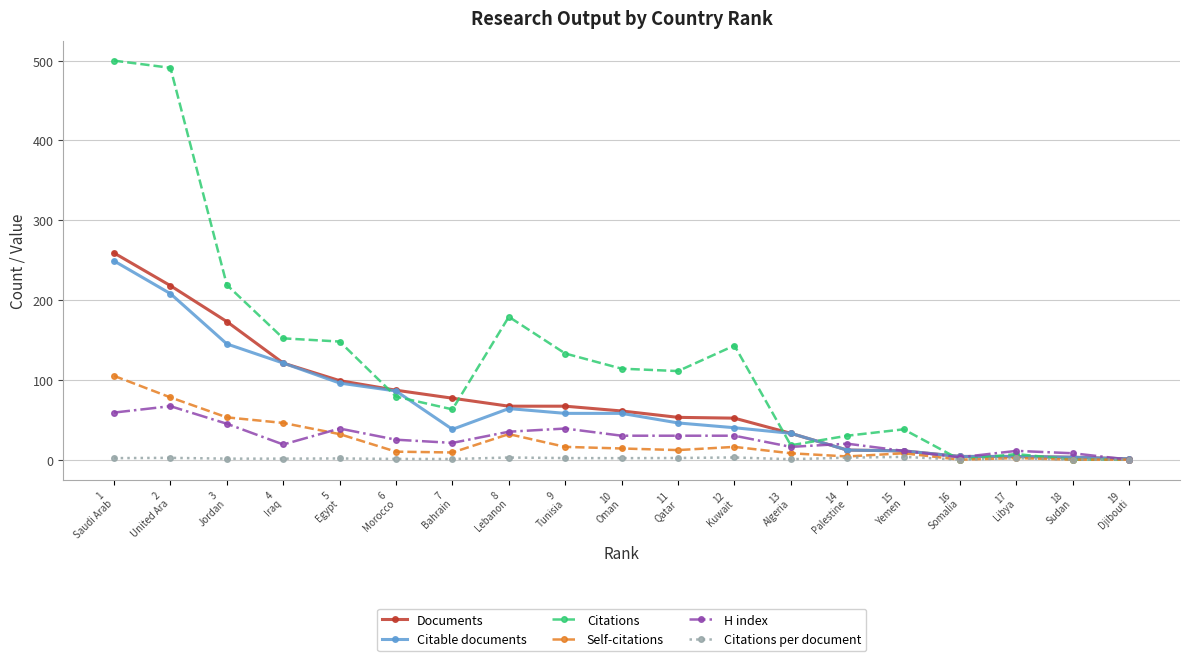

True or false: Self-citations has more than 0 points higher than both neighbors.

True